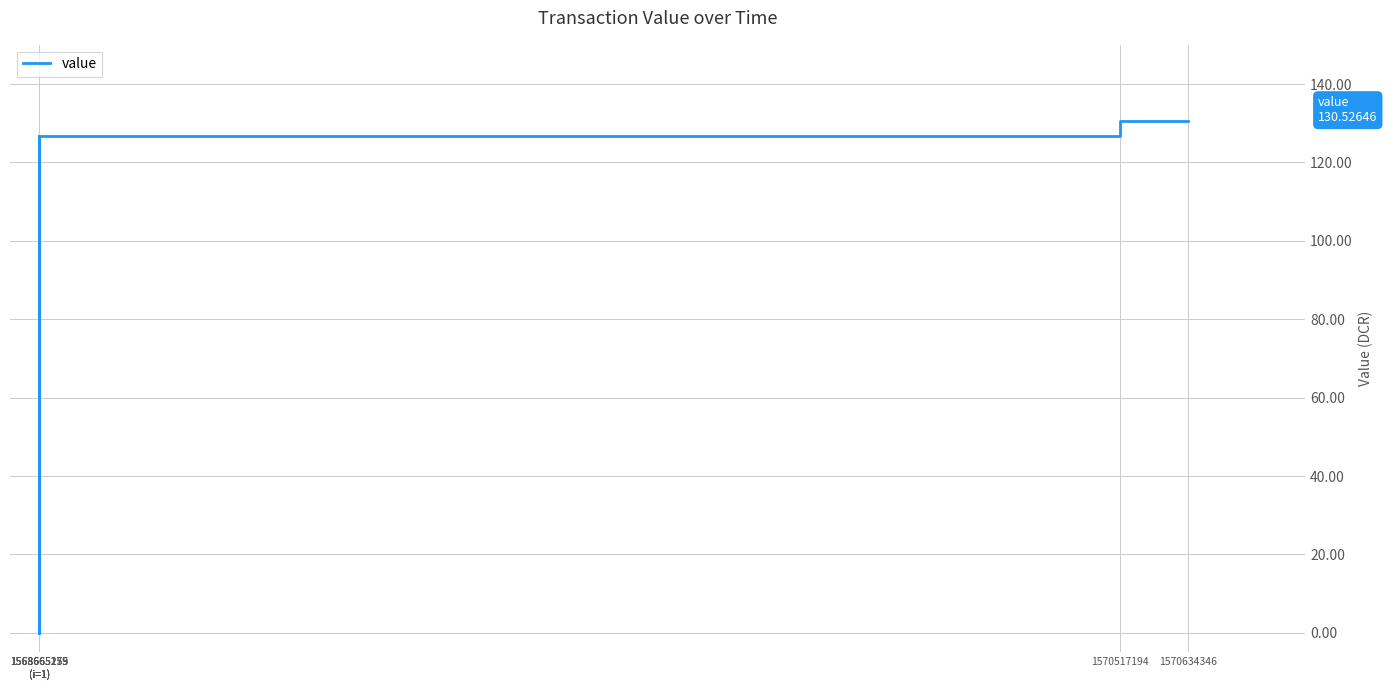

Which label corresponds to the smallest value in the chart?

1568665179
(i=1)